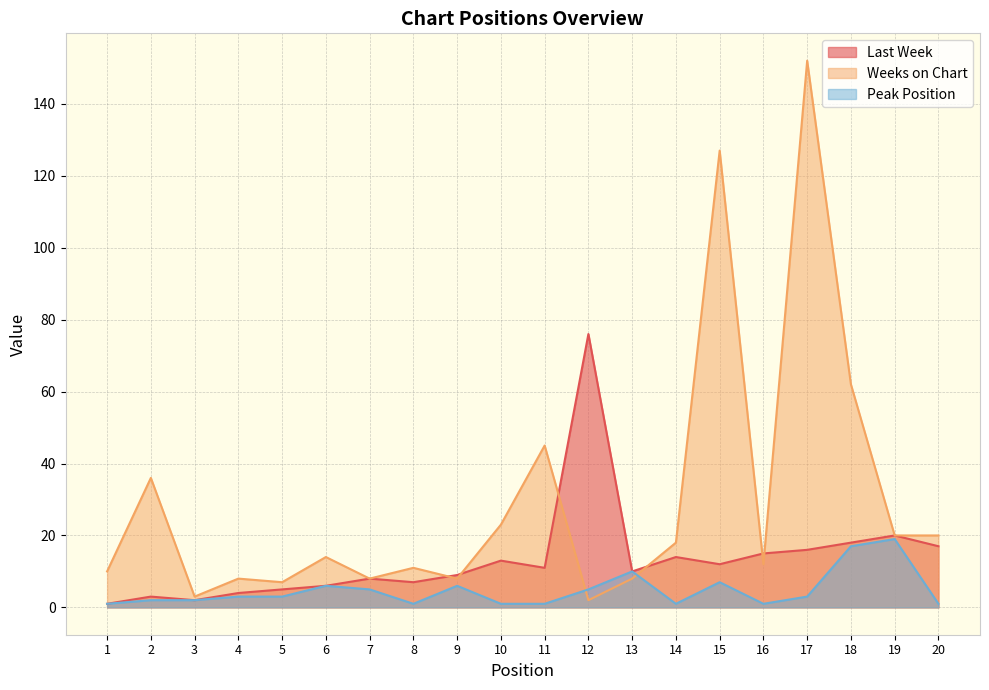

At which label does Peak Position reach its peak?

19